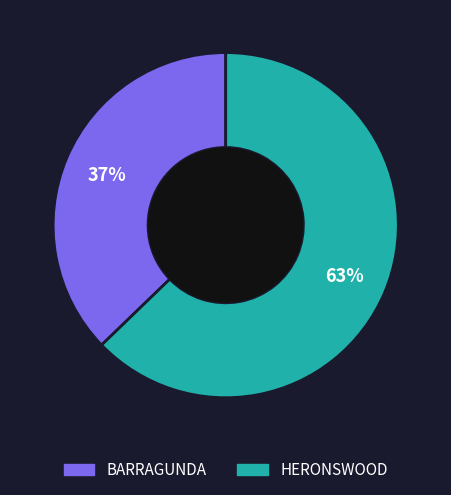

How many slices are in this pie chart?

2